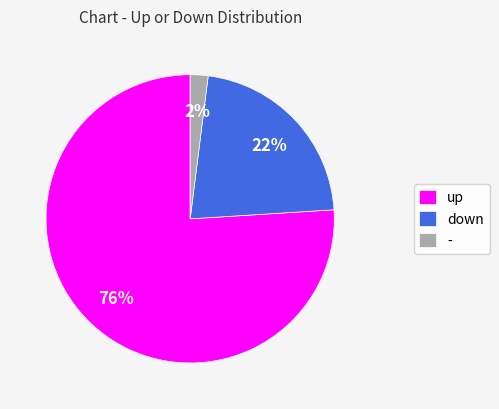

The up slice represents 76% of the pie. True or false?

True